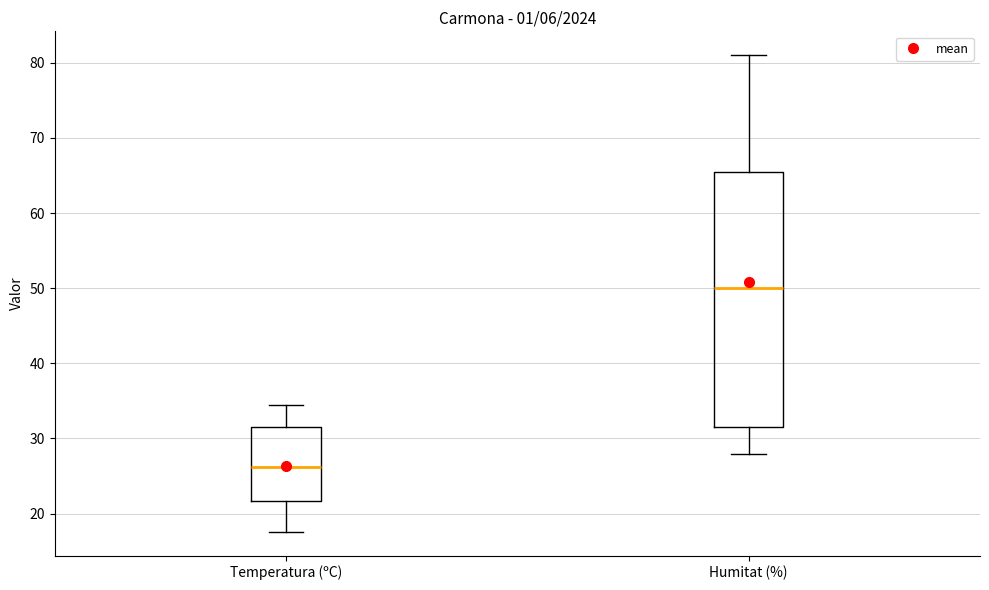

Where is the upper edge of the box for Humitat (%) on the y-axis? The values are not printed on the chart, so give them approximately, as read against the axis.

66